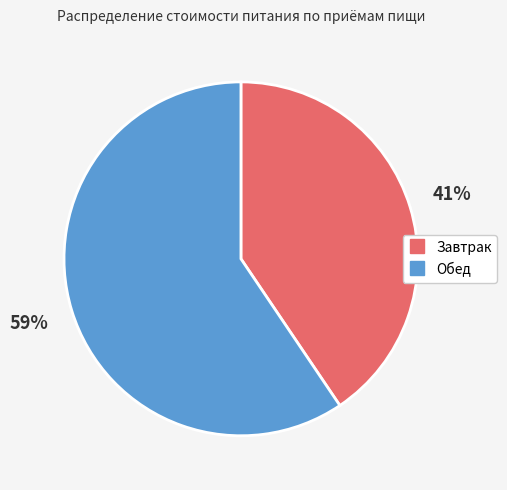

To the nearest percent, what is the combined percentage of Завтрак and Обед?

100%